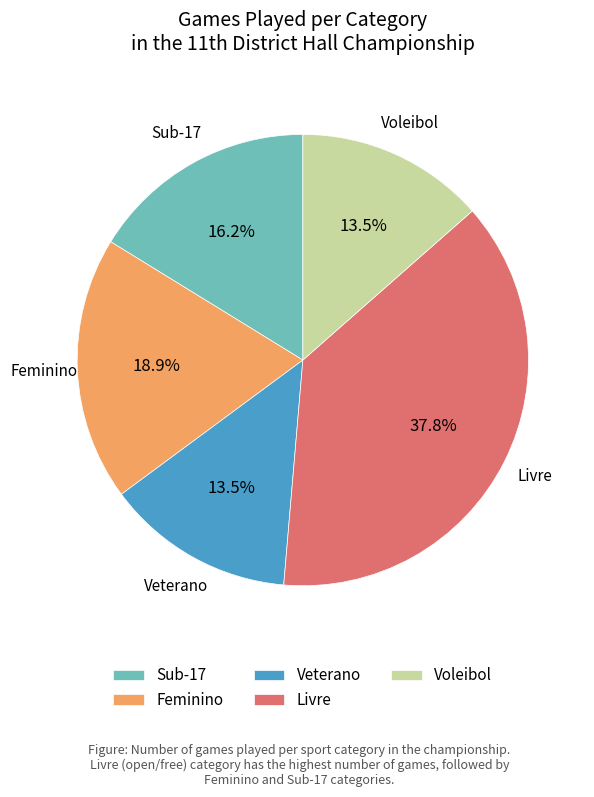

Count the number of slices in the pie.

5